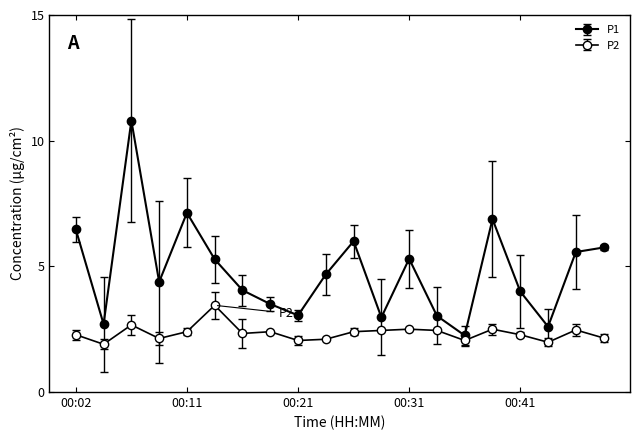

Reading right to left, what are all the values shown in this chart?

P1: 5.8	5.6	2.6	4.0	6.9	2.2	3.0	5.3	3.0	6.0	4.7	3.0	3.5	4.0	5.3	7.1	4.4	10.8	2.7	6.5
P2: 2.1	2.5	2.0	2.3	2.5	2.0	2.5	2.5	2.5	2.4	2.1	2.0	2.4	2.3	3.5	2.4	2.1	2.7	1.9	2.3